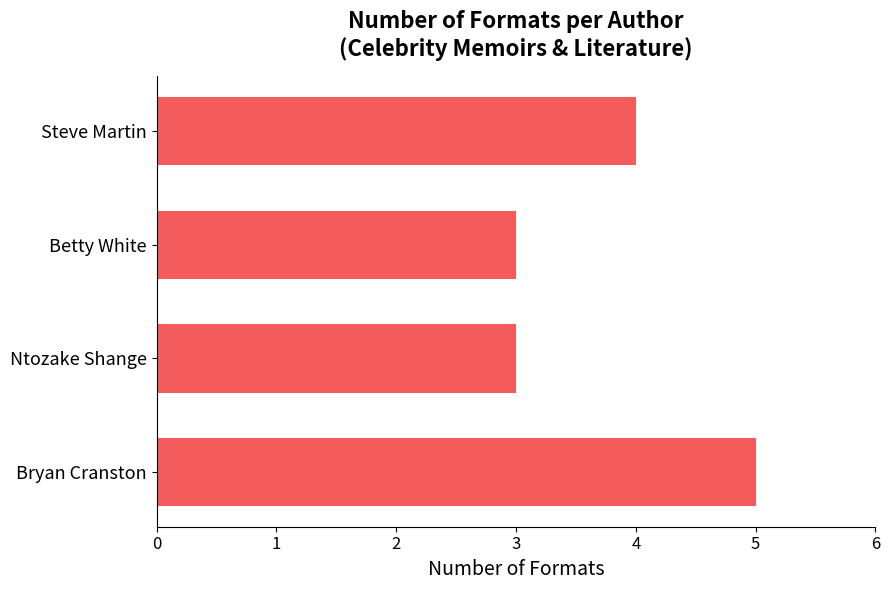

Is it true that the value at Bryan Cranston is 5?

True